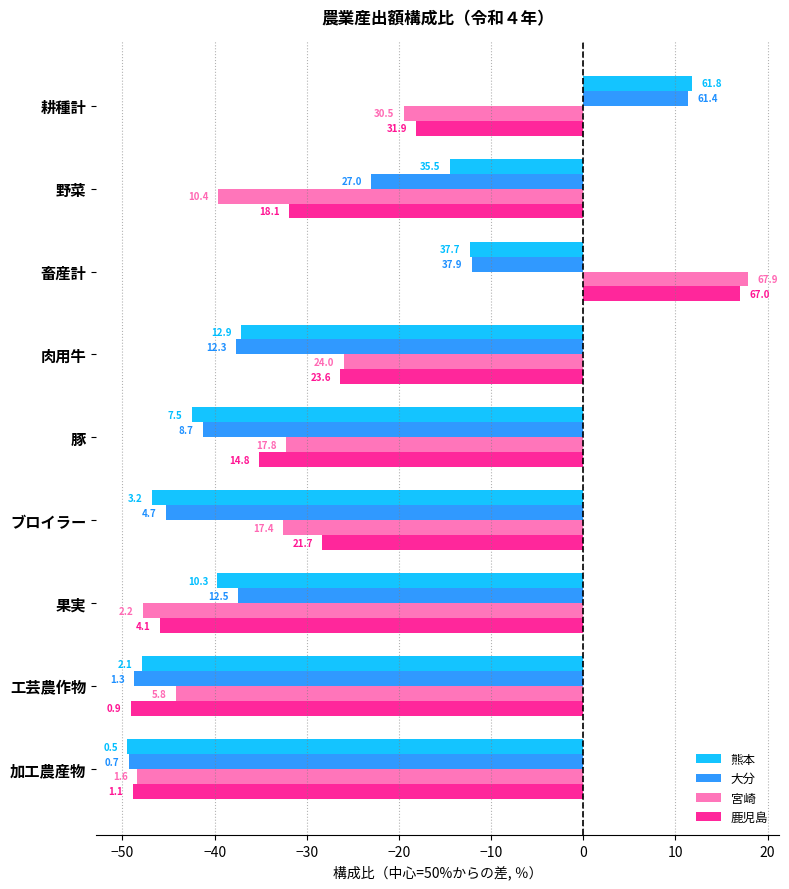

What is the sum of all 鹿児島 values?

-266.8